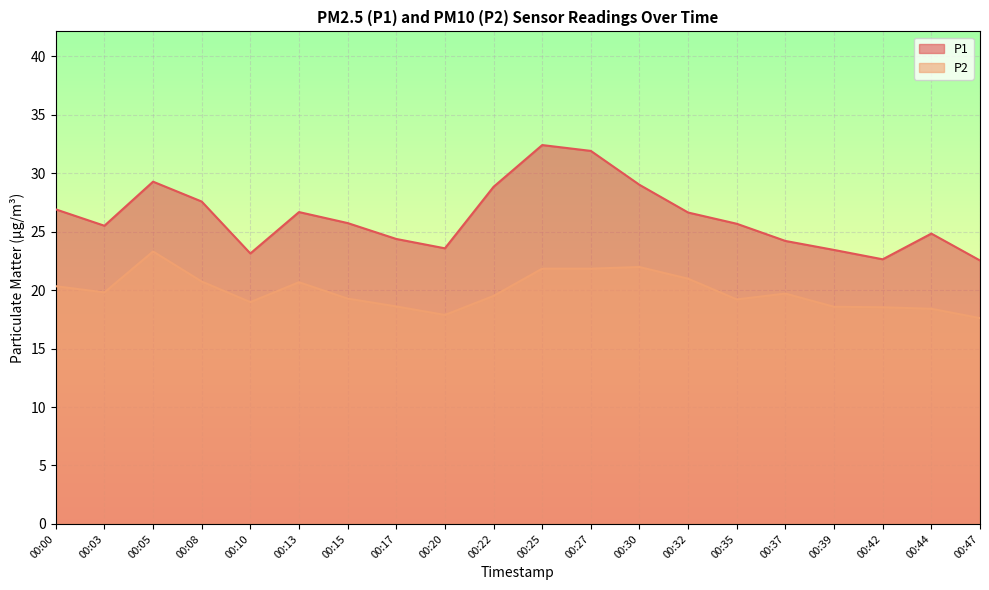

At which category does P2 reach its first local valley?

00:03